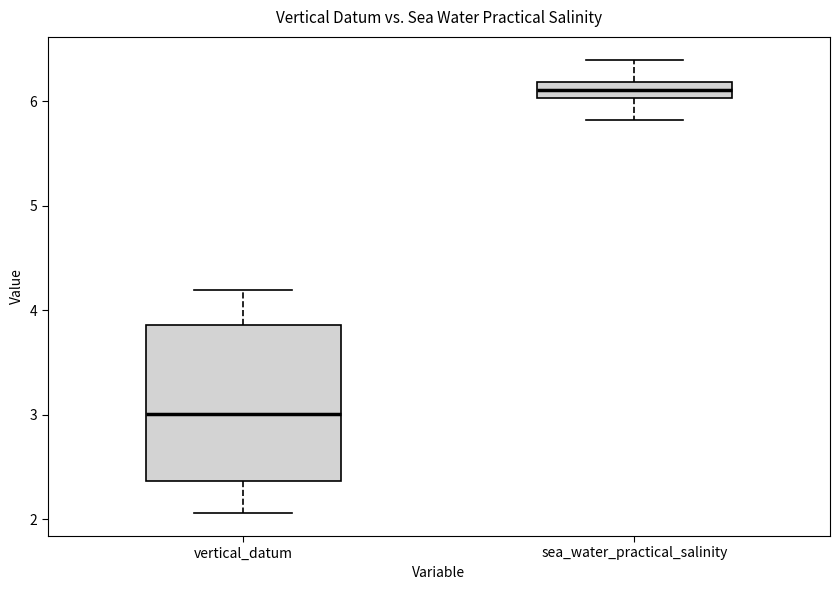

Where does the median line of the box for vertical_datum sit on the y-axis? The values are not printed on the chart, so give them approximately, as read against the axis.

3.0